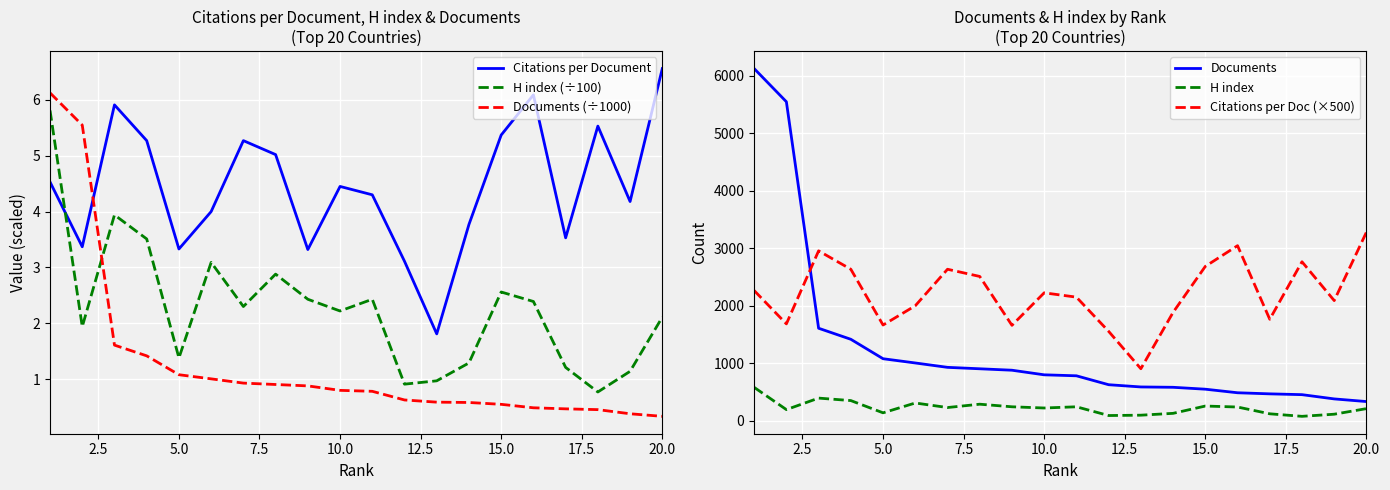

Which series ends up on top after the final intersection of H index (÷100) and Documents (÷1000)?

H index (÷100)